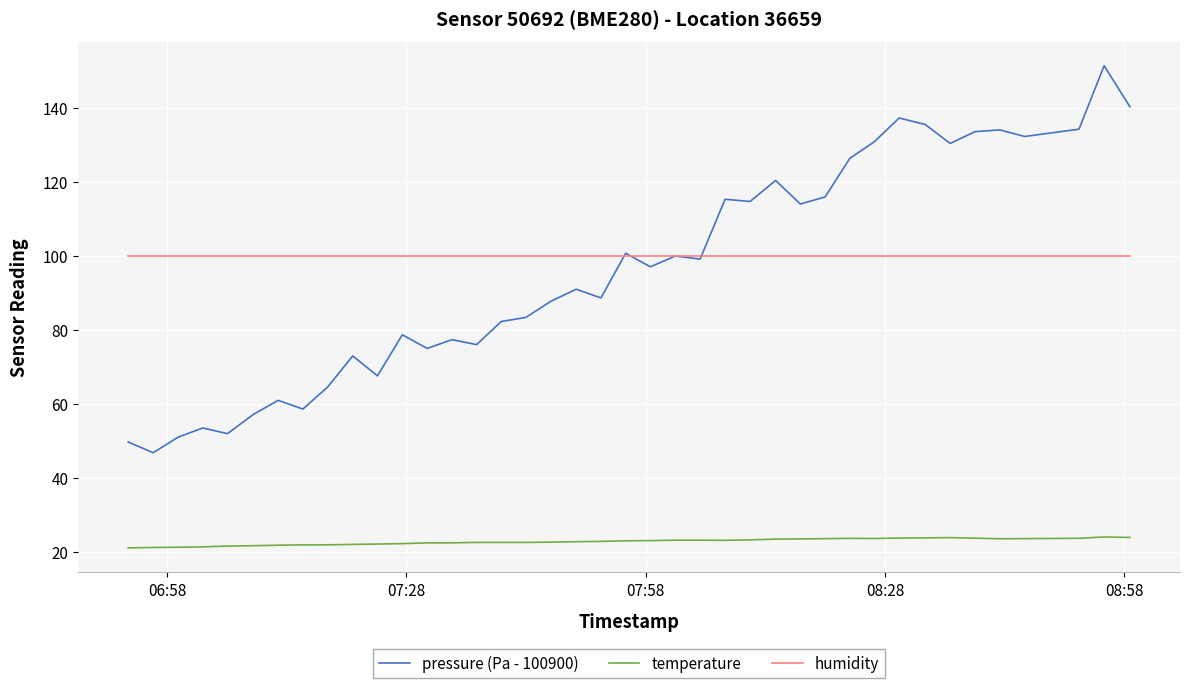

How many distinct data groups are displayed?

3